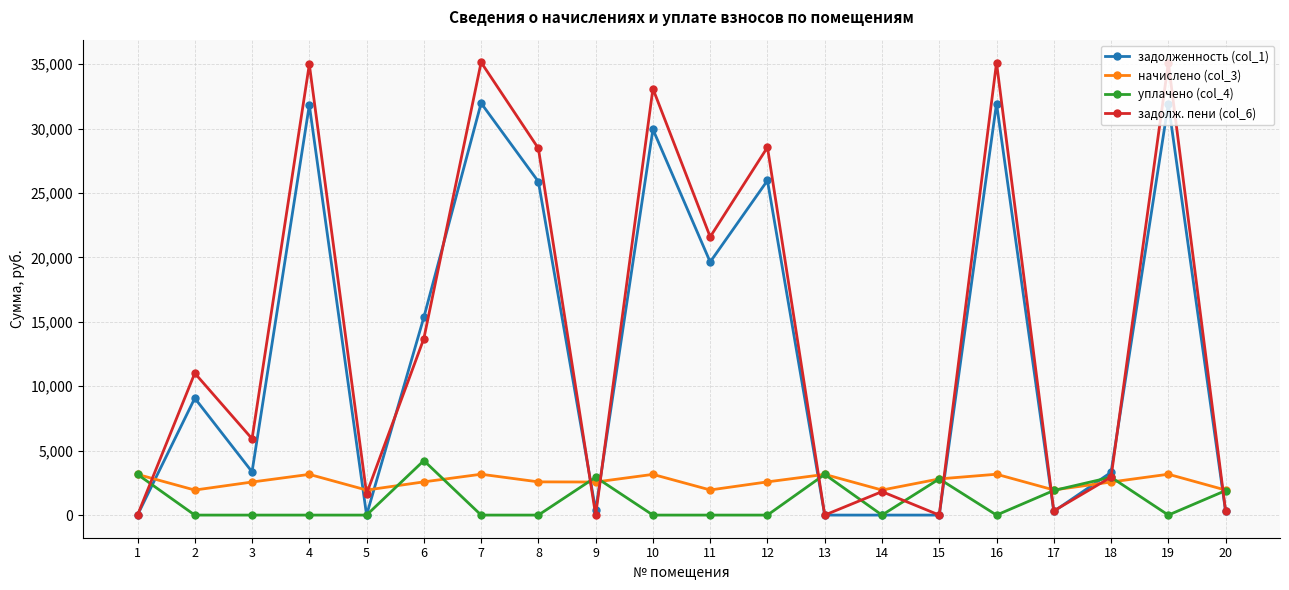

How many distinct data groups are displayed?

4